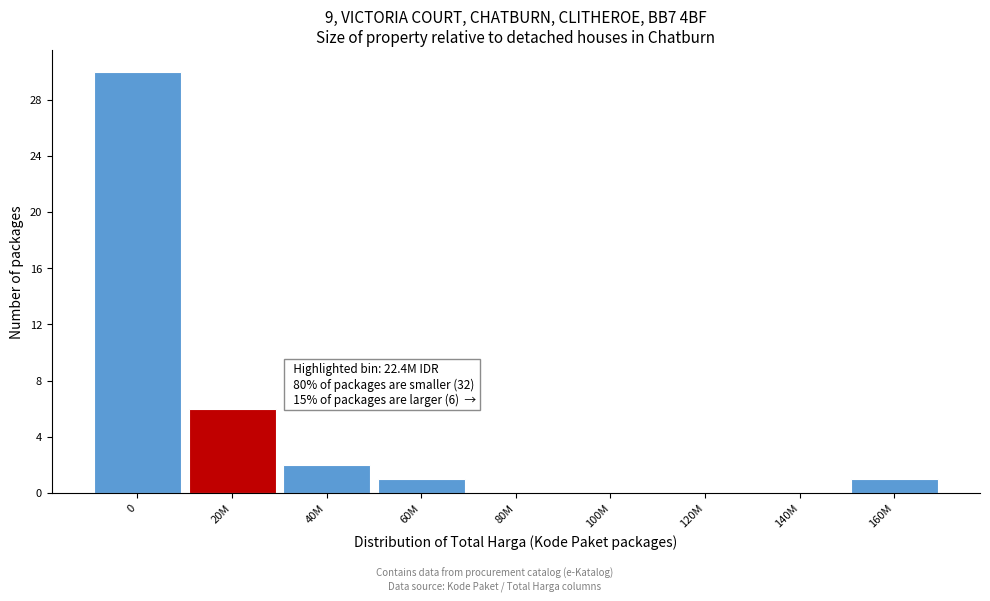

Reading left to right, list all the values displayed in this chart.

0=30	20M=6	40M=2	60M=1	80M=0	100M=0	120M=0	140M=0	160M=1